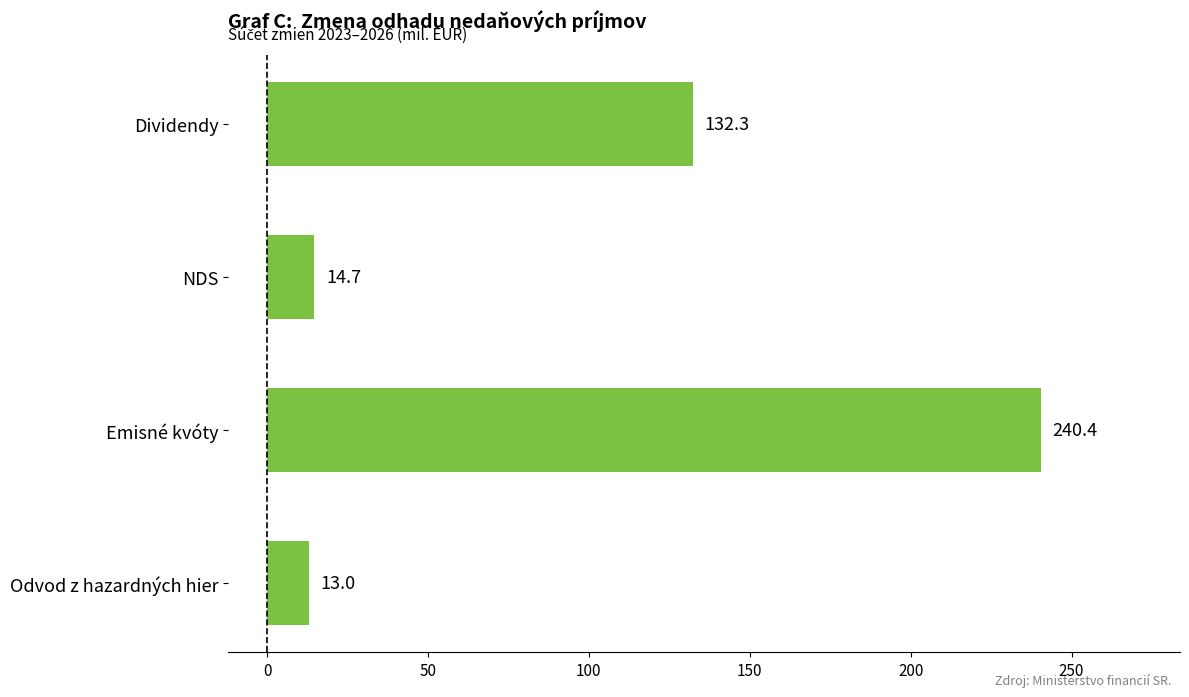

What is the greatest value displayed?

240.4